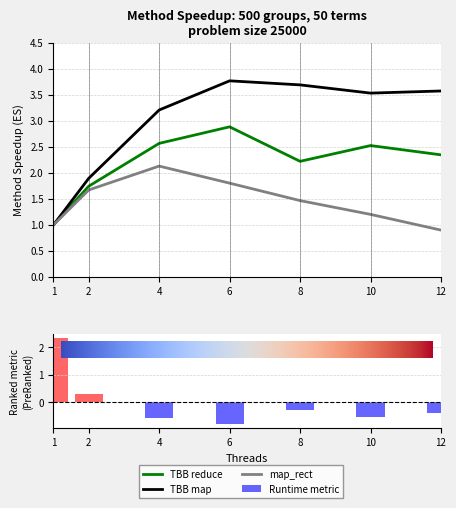

What is the sum of the TBB map values at 10 and 1?

4.5